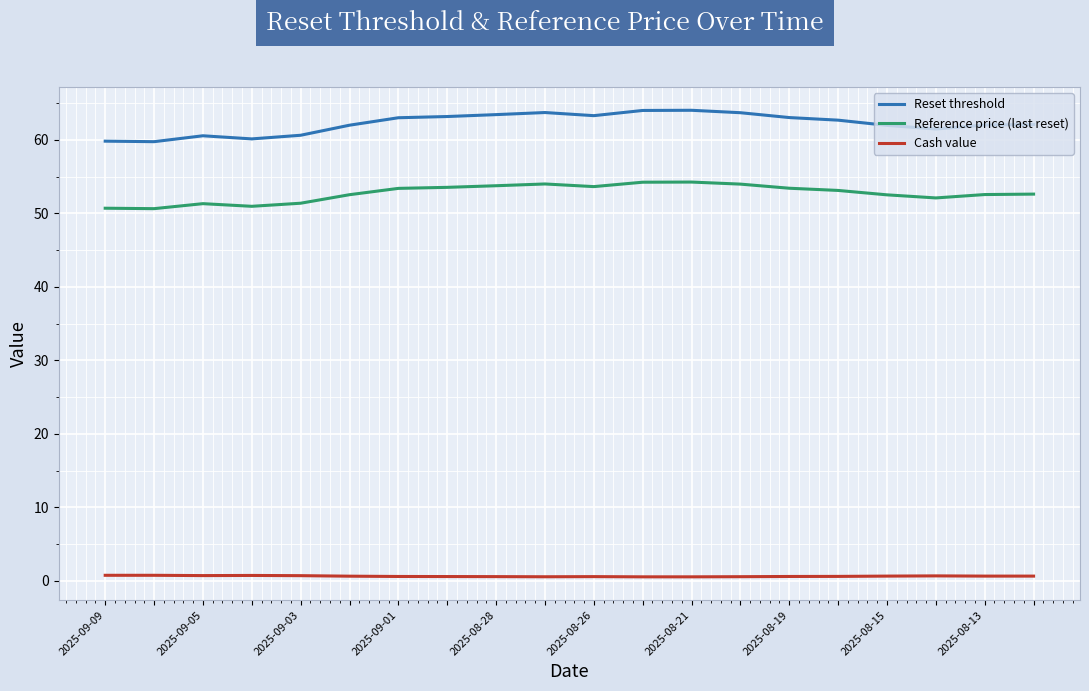

List the series in order of their peak value, highest first.

Reset threshold, Reference price (last reset), Cash value